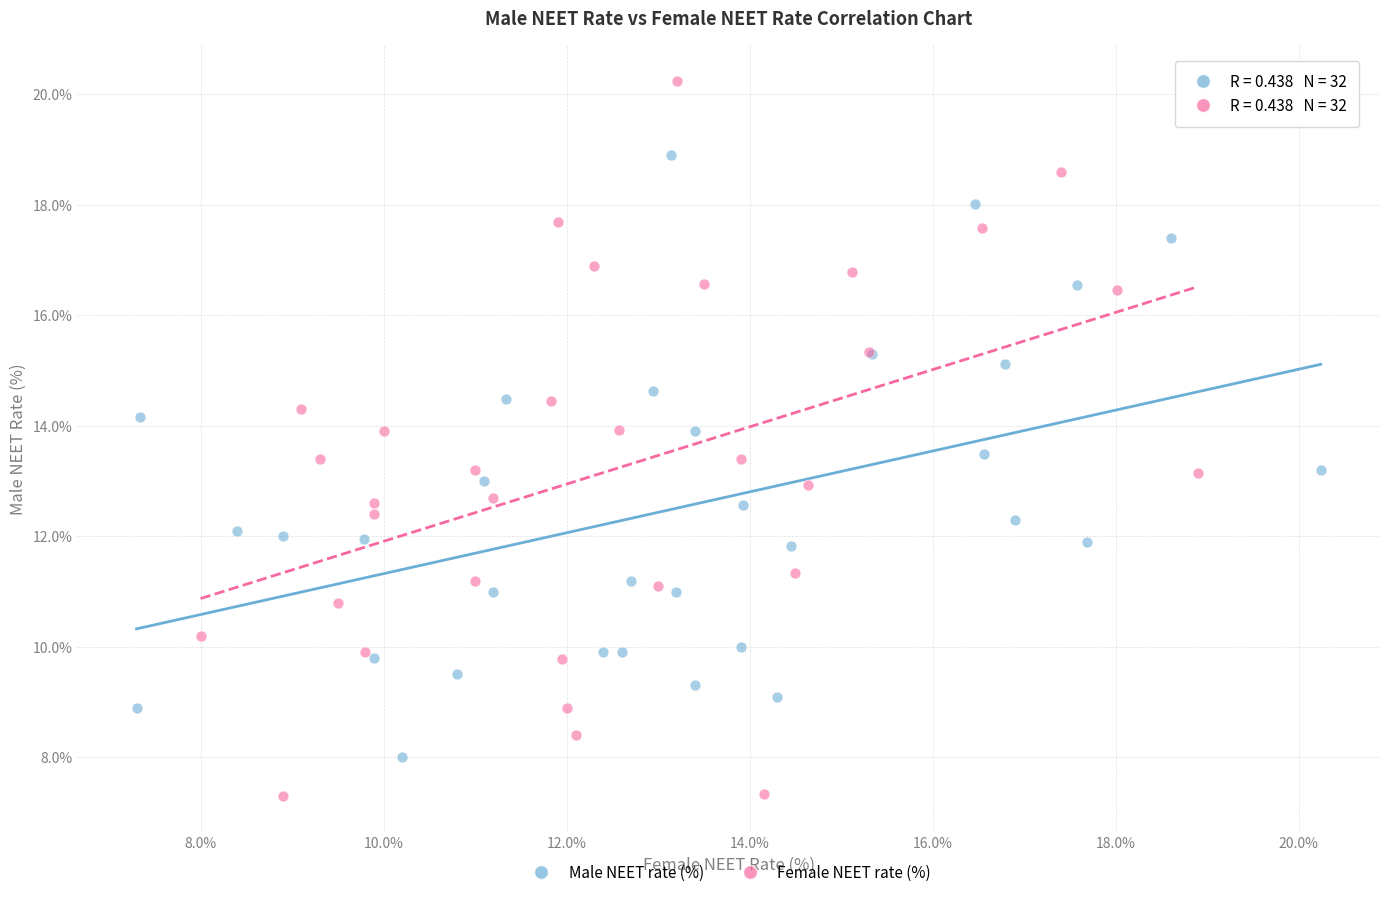

What are all the series names shown in the legend?

Male NEET rate (%), Female NEET rate (%)